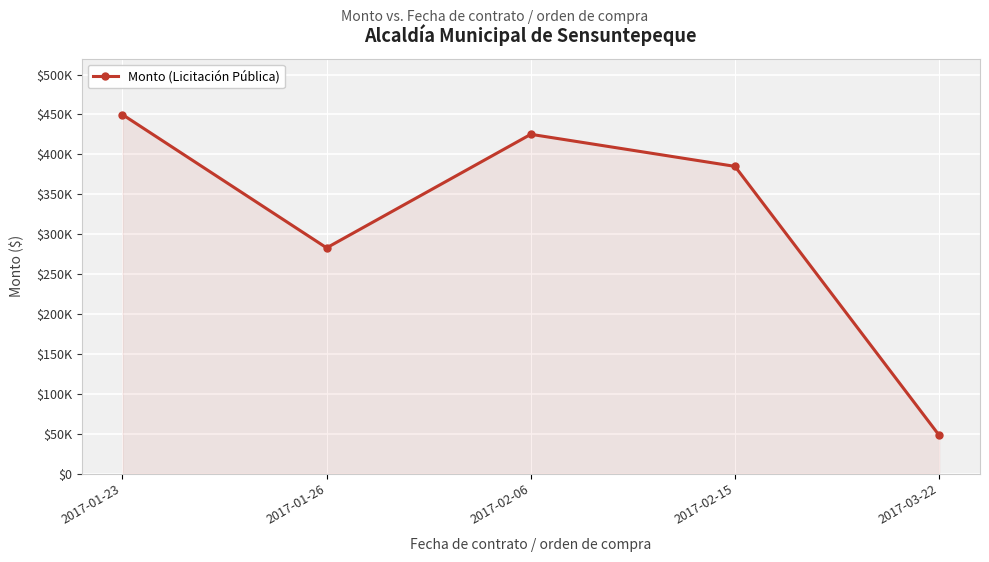

Rank the categories by value from highest to lowest.

2017-01-23, 2017-02-06, 2017-02-15, 2017-01-26, 2017-03-22